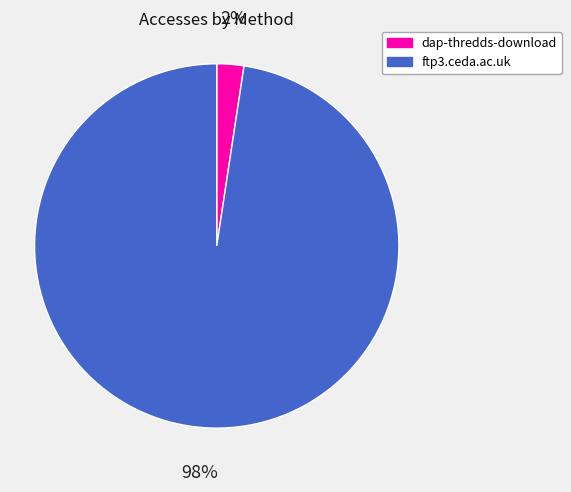

To the nearest percent, what percentage of the pie is dap-thredds-download?

2%